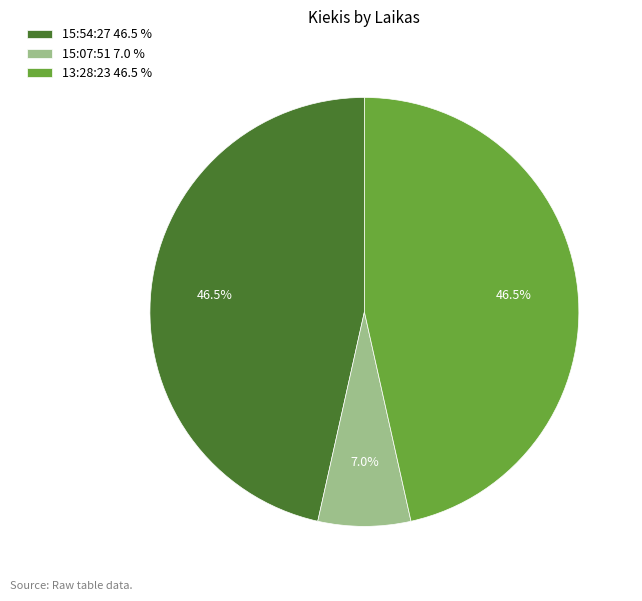

Is the sum of 15:07:51 7.0 % and 15:54:27 46.5 % greater than half?

Yes